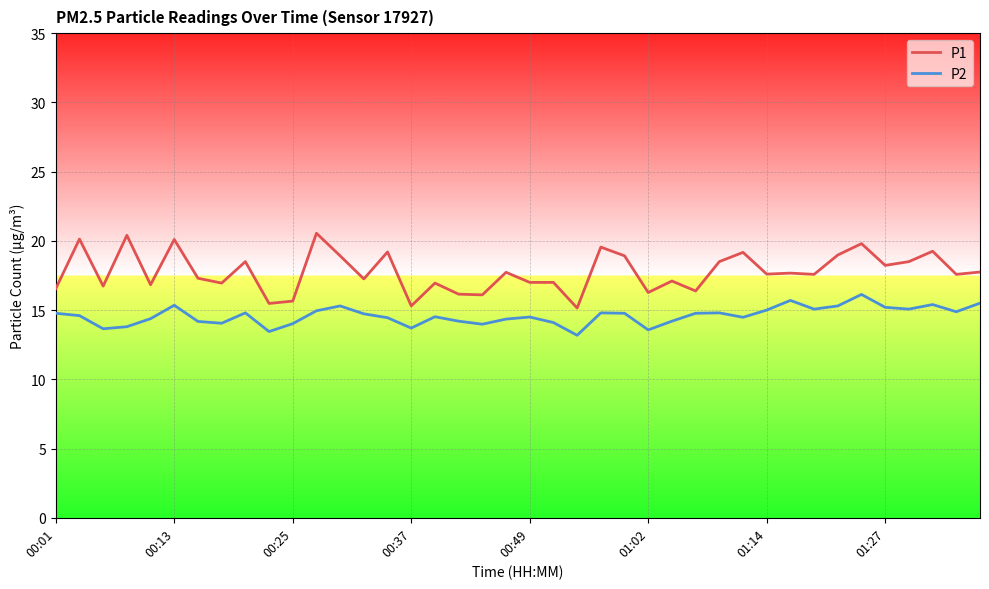

What is the minimum value for P1?

15.2